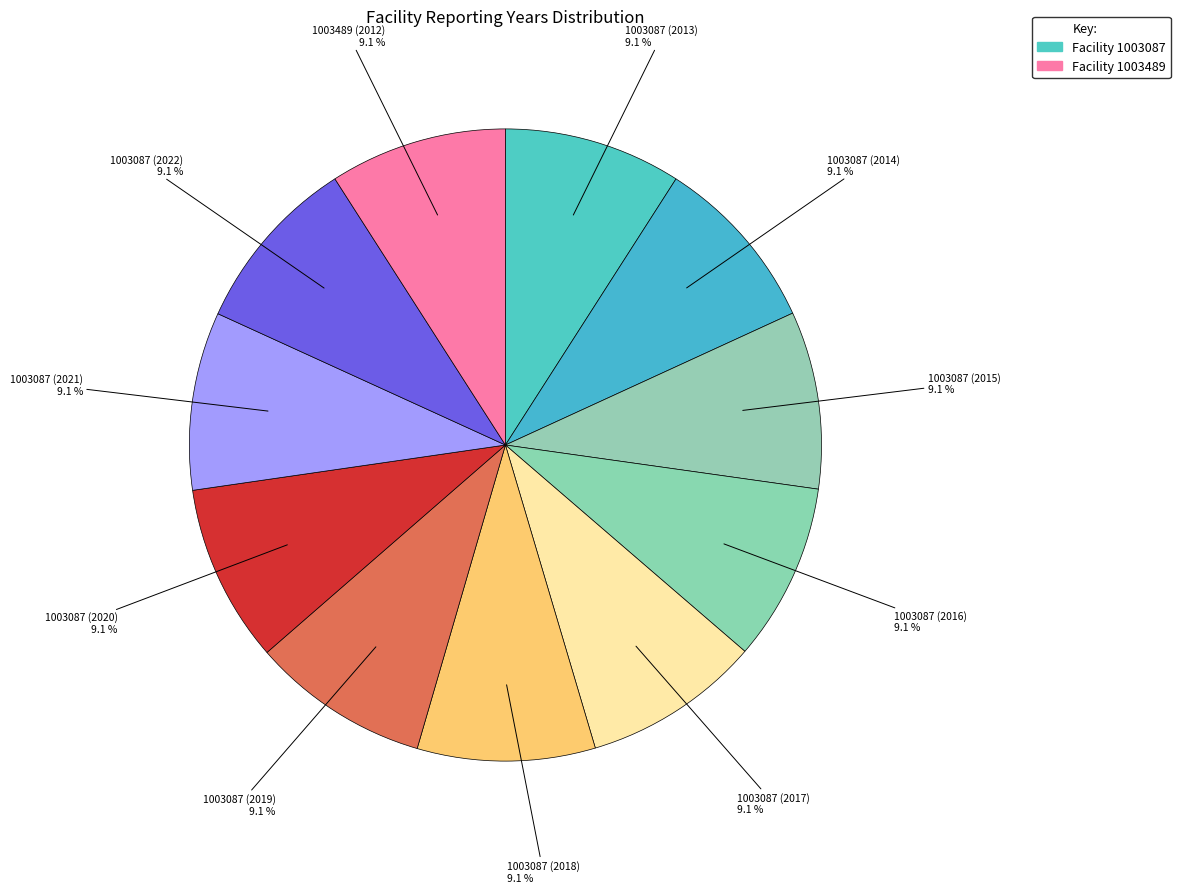

How many segments does this pie chart have?

11